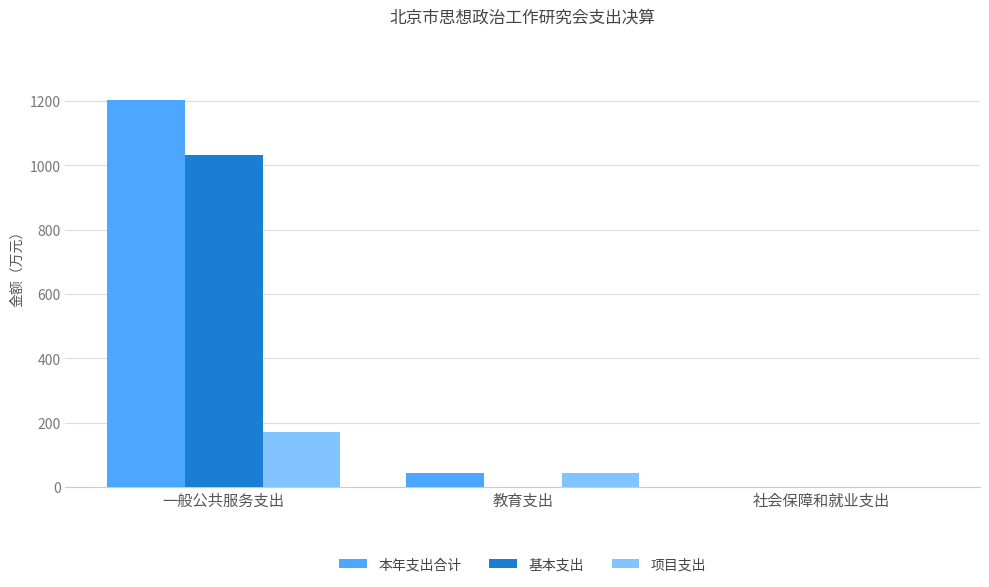

The value of 项目支出 at 教育支出 is 43.8. True or false?

True